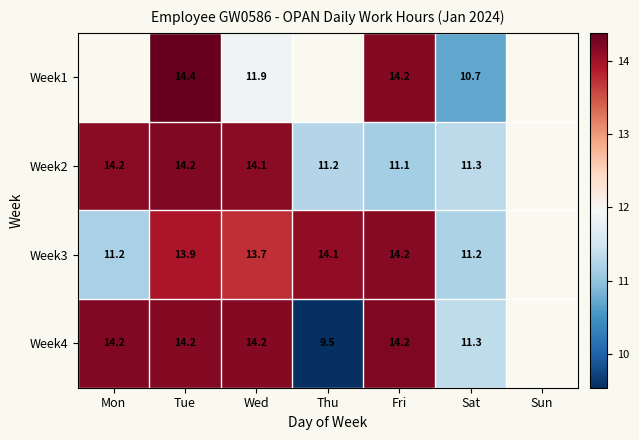

At which category does the chart reach its peak across all series?

Tue